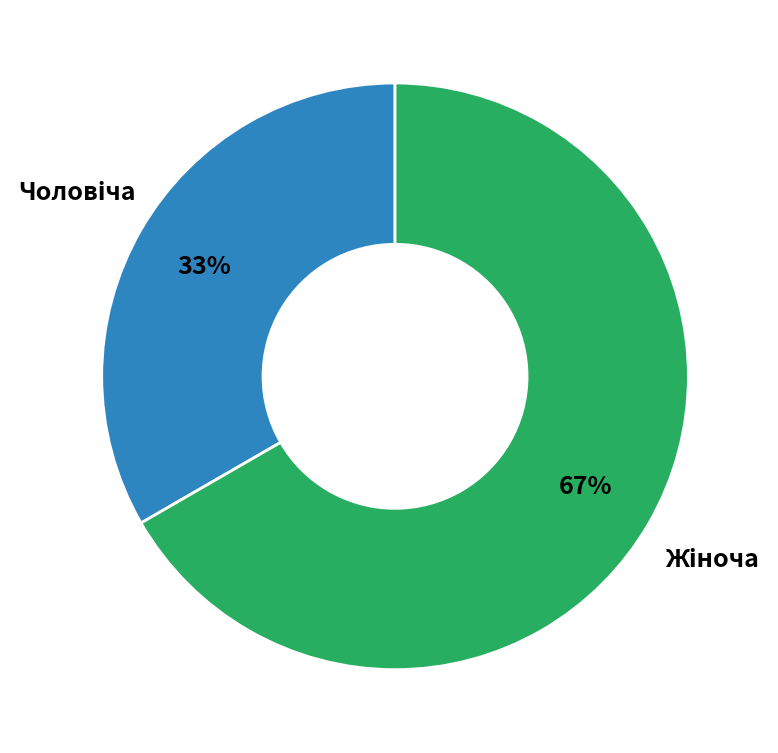

Is there a majority slice in this chart?

Yes